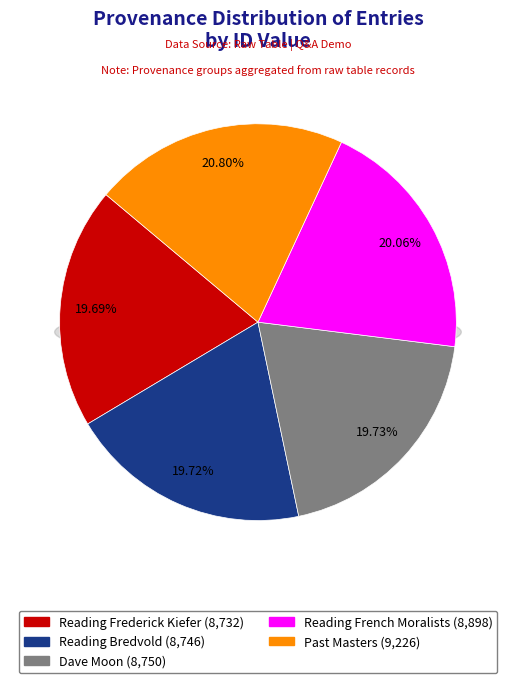

To the nearest percent, what portion does Reading Frederick Kiefer represent?

20%